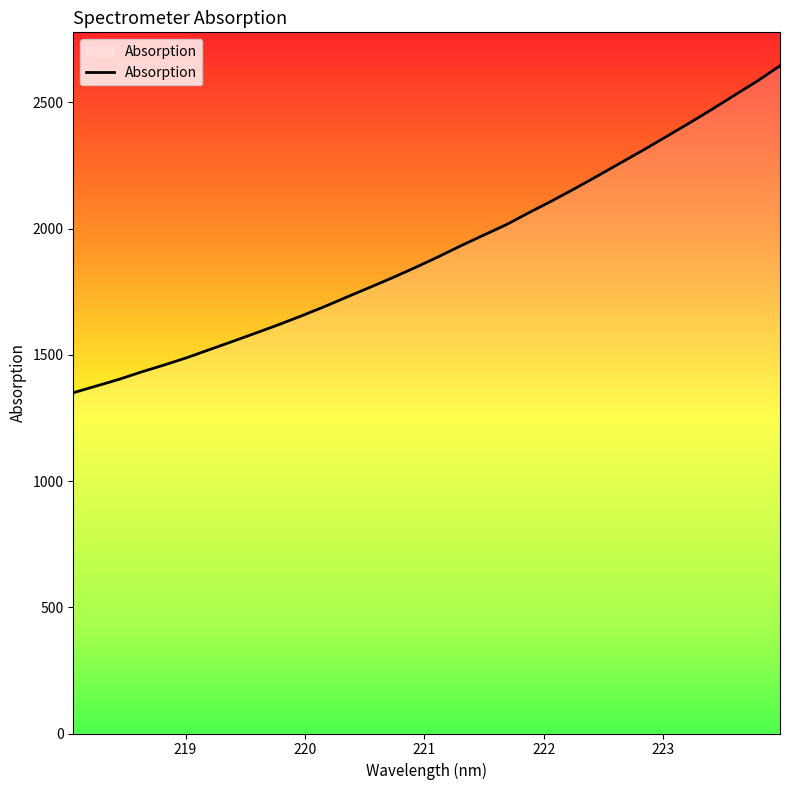

What is the minimum value shown in the chart?

1350.2